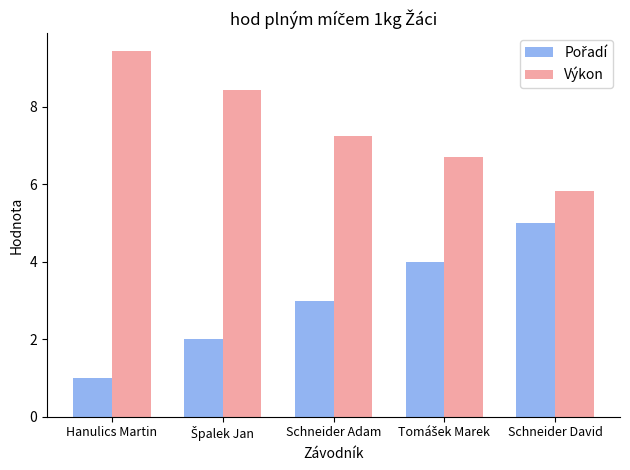

Is it true that Výkon equals 9.4 at Hanulics Martin?

True